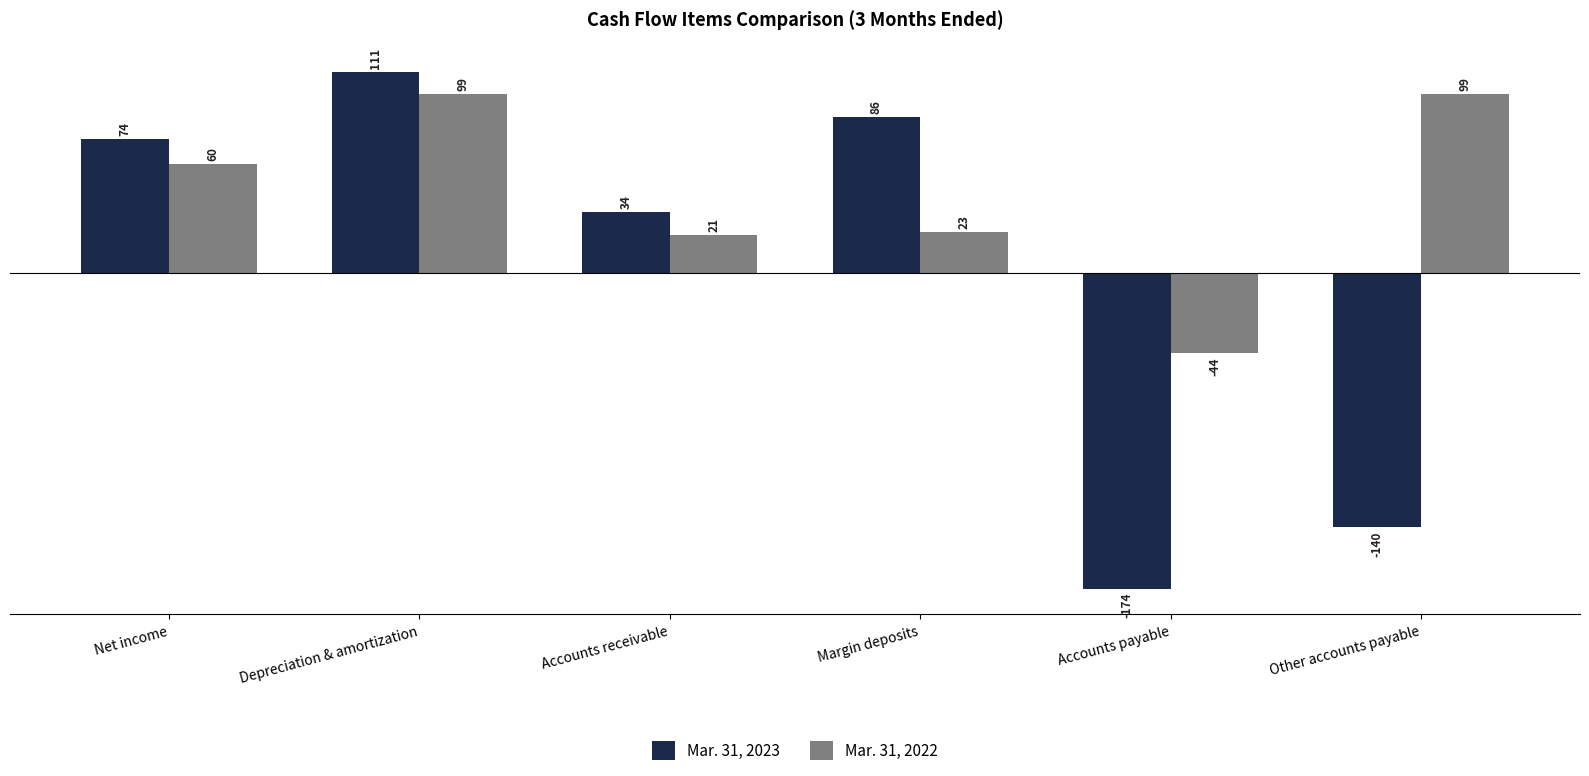

What position from the right is Margin deposits?

3